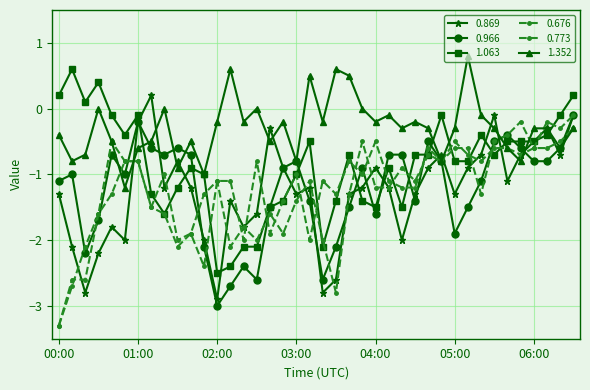

How many lines are shown in the chart?

6